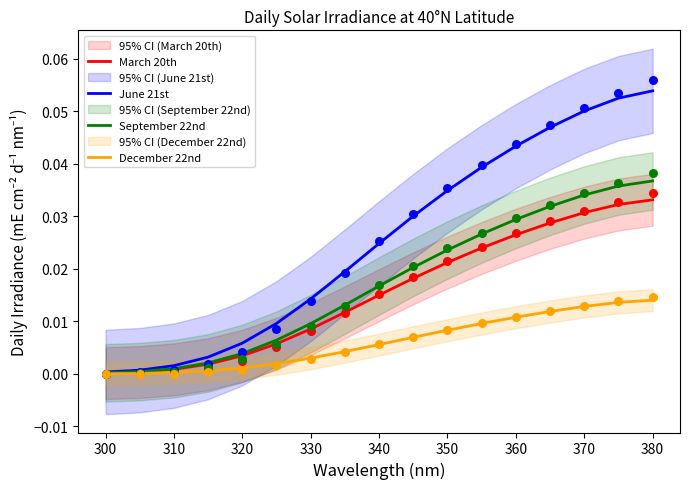

At how many categories does at least one series exceed 0?

17